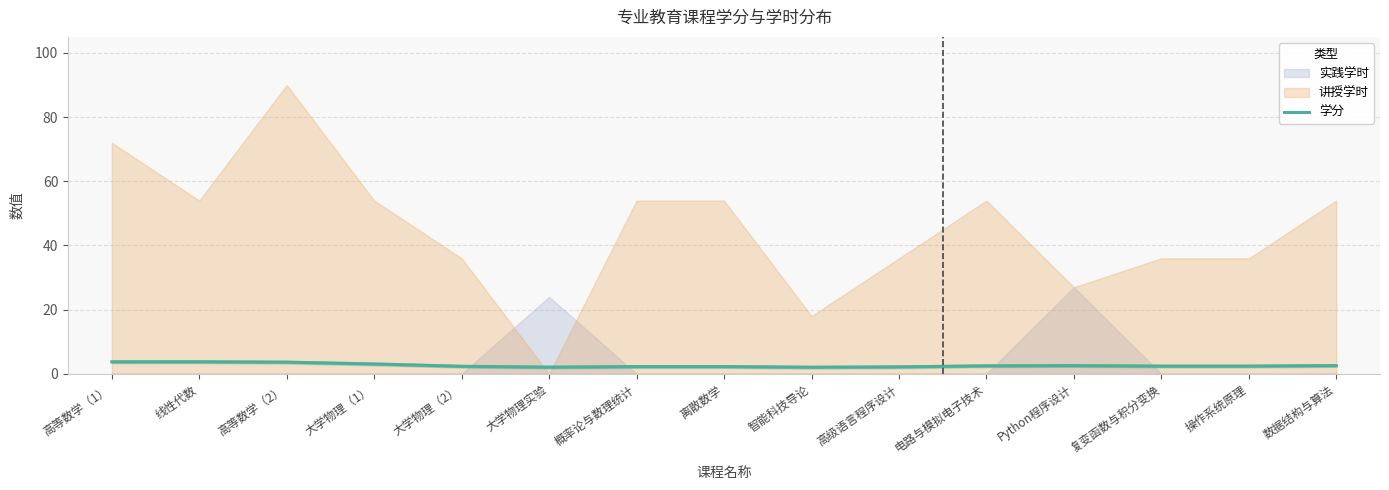

What is the difference between the maximum and minimum values?

1.7